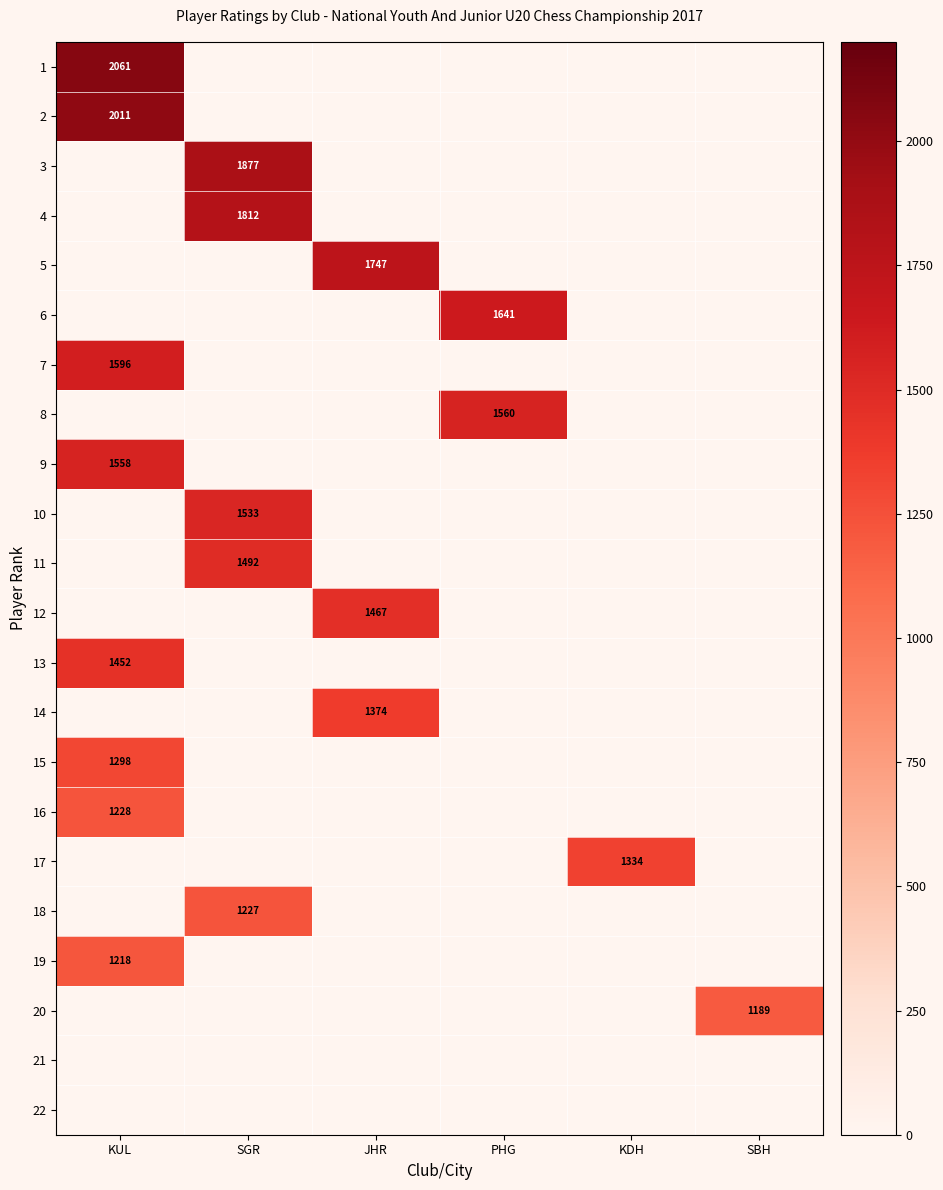

Which series has the widest spread of values?

1